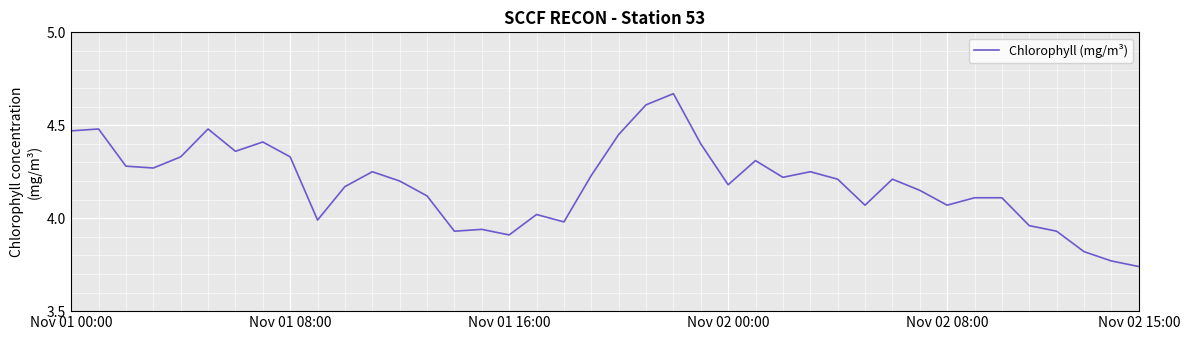

What is the difference between the maximum and minimum values?

0.9